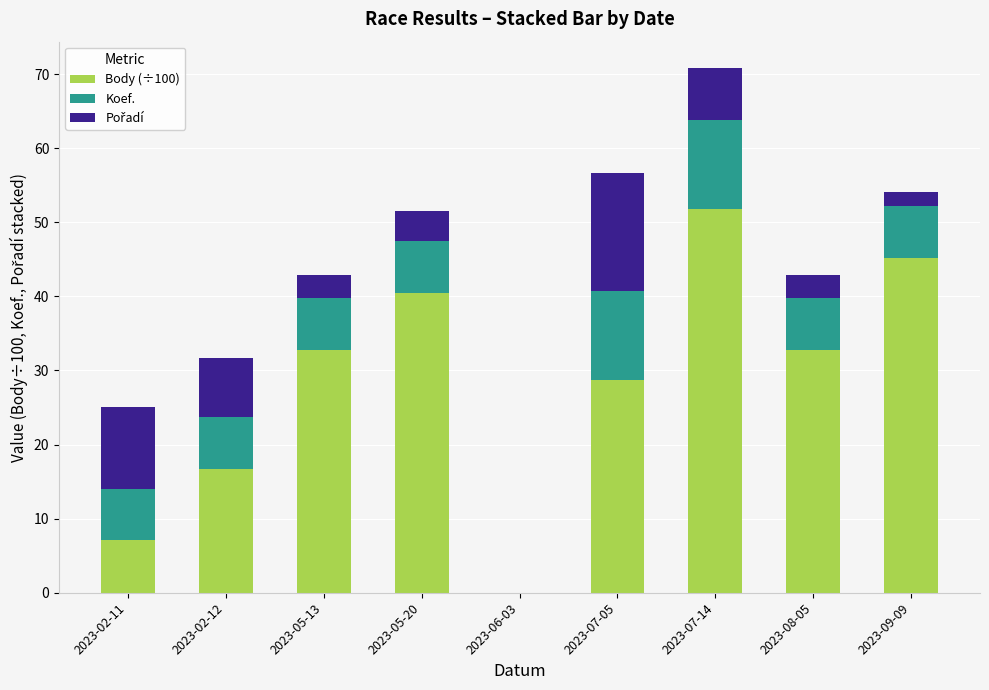

What is the sum of the Body (÷100) values at 2023-07-14 and 2023-05-13?

84.7